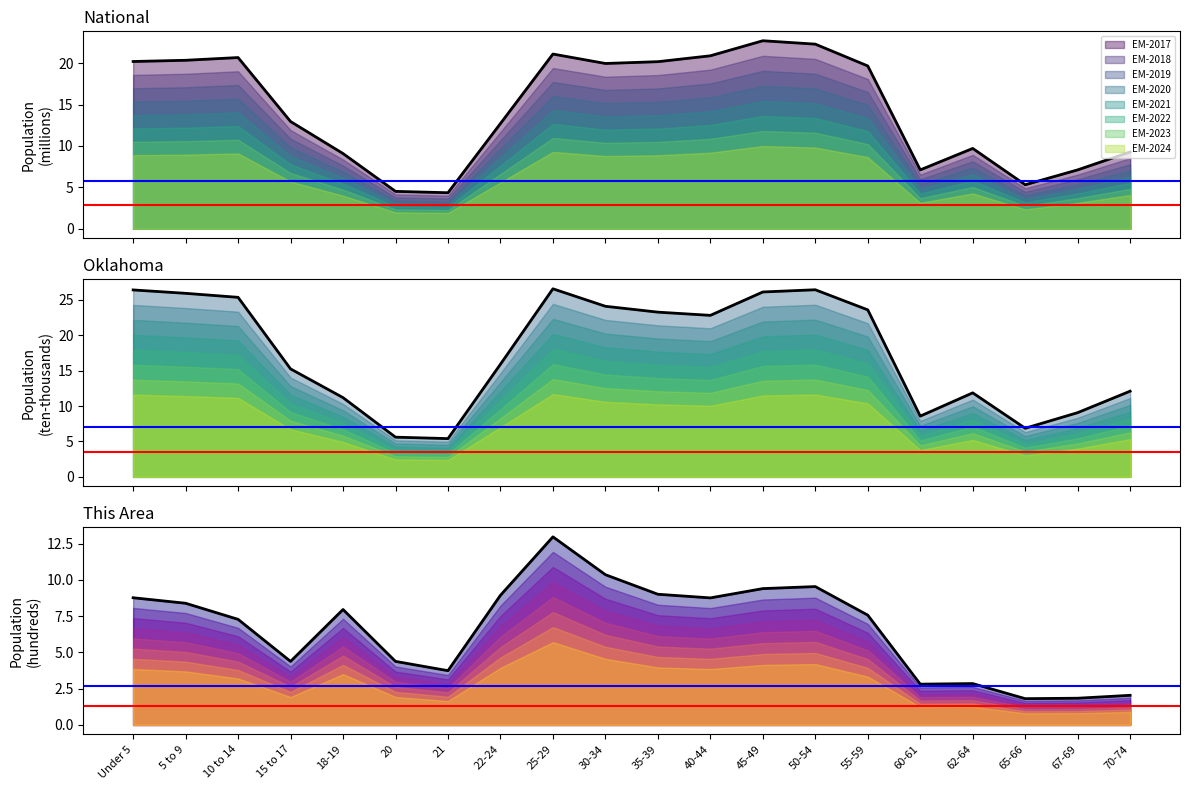

Does the chart display data point markers on the line(s)?

No